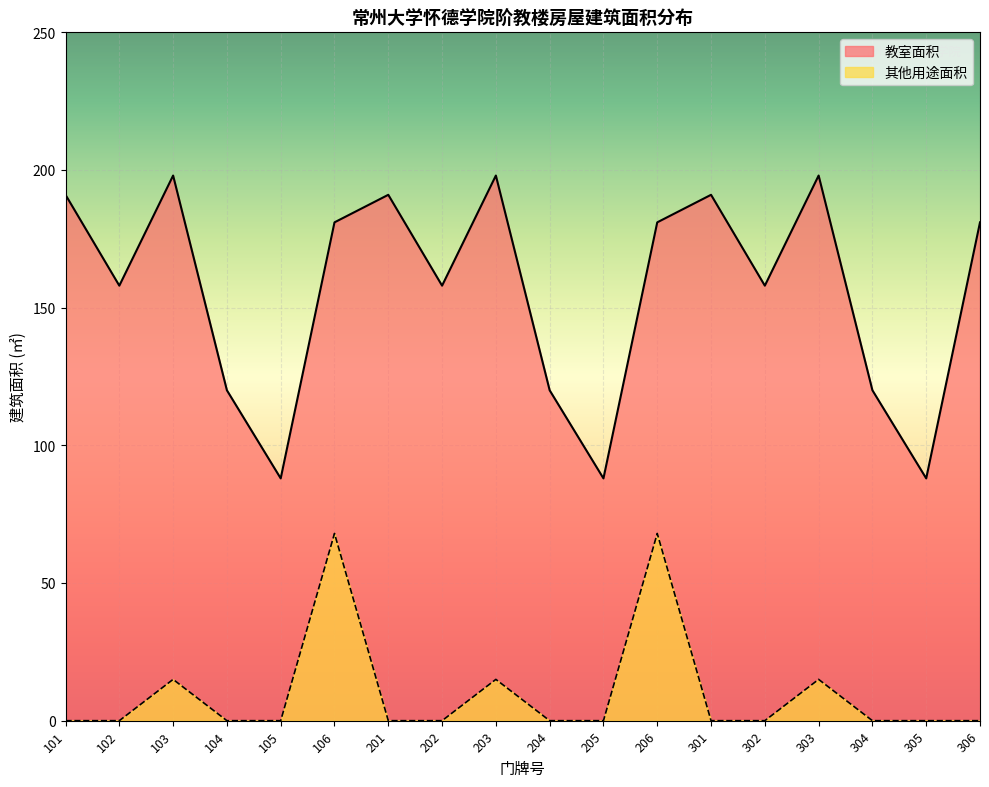

Where is the first local minimum?

102